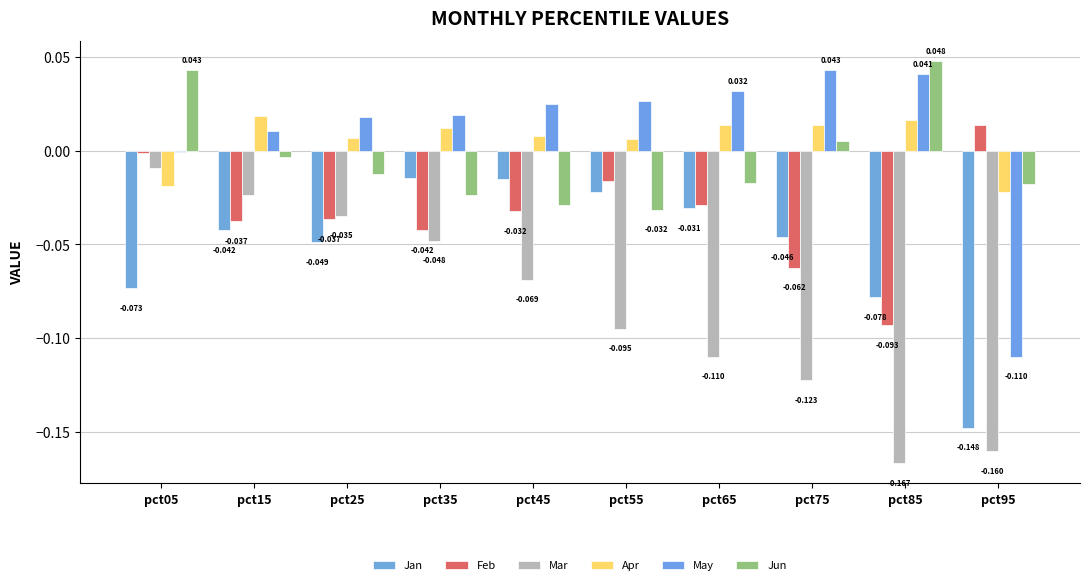

How many data points in Apr are above 0?

8